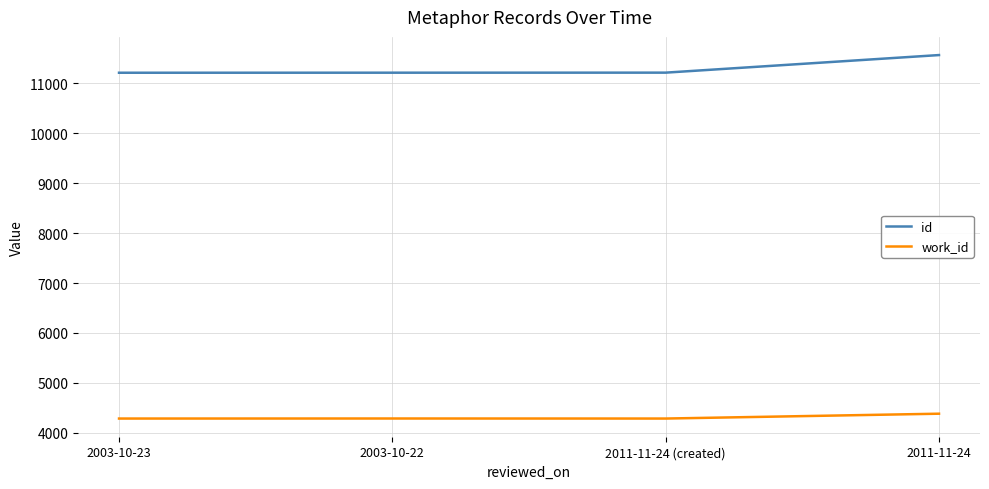

What is the minimum value shown in the chart?

4287